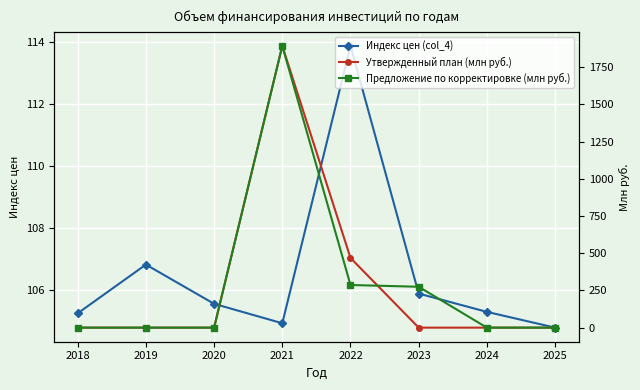

Rank the categories by Предложение по корректировке (млн руб.) value from highest to lowest.

2021, 2022, 2023, 2018, 2019, 2020, 2024, 2025